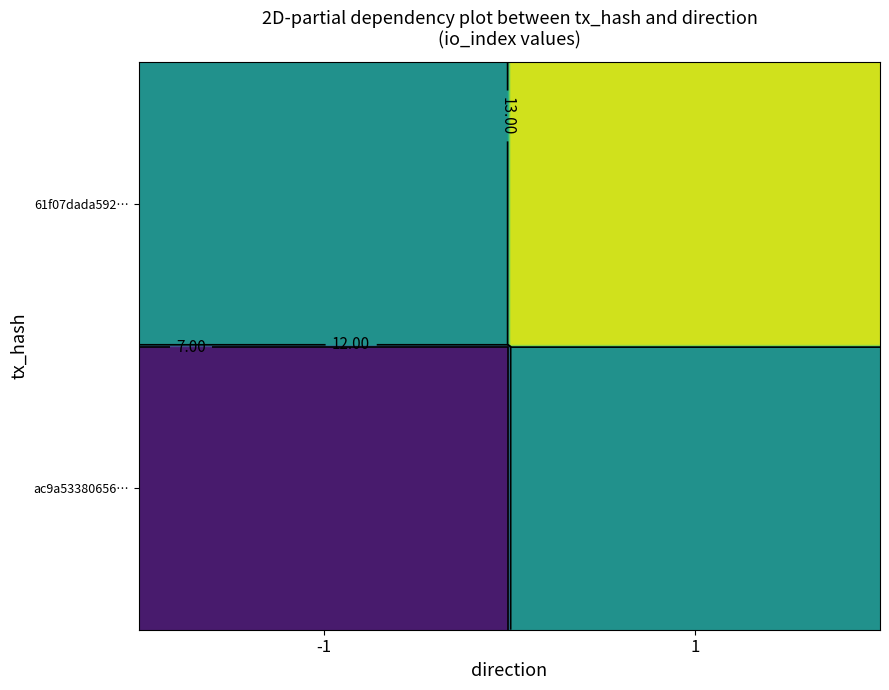

At how many categories does at least one series exceed 0?

2